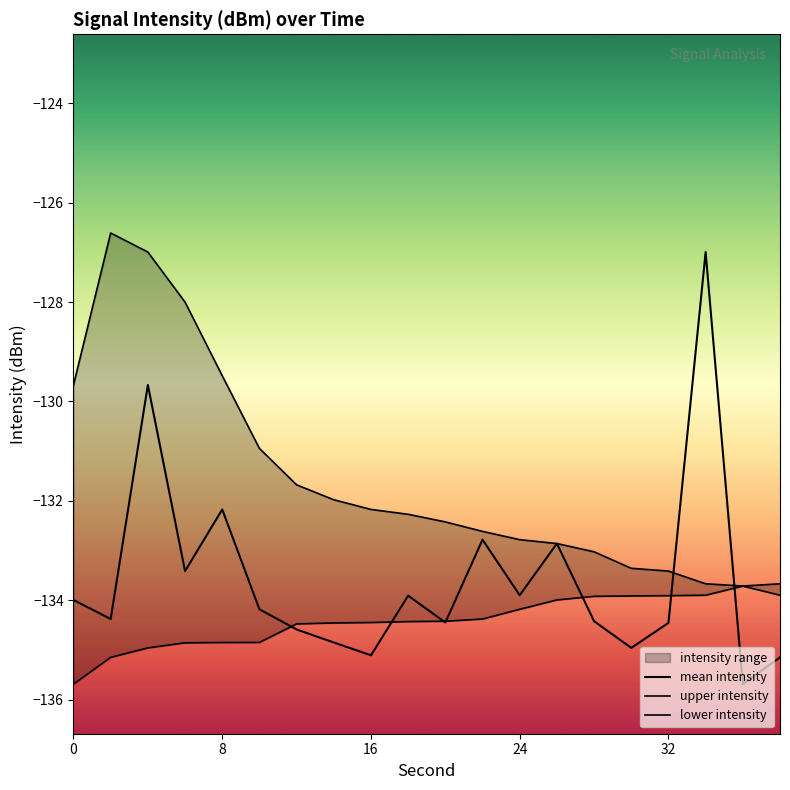

Does the chart have visible grid lines?

No